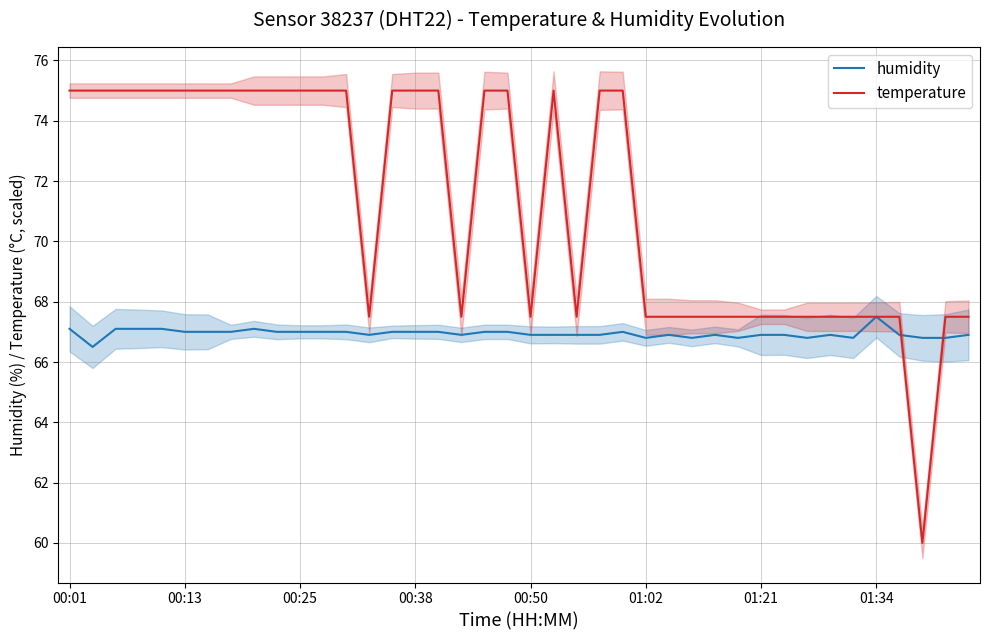

Reading right to left, transcribe all the data shown in this chart.

humidity: 66.9	66.8	66.8	66.9	67.5	66.8	66.9	66.8	66.9	66.9	66.8	66.9	66.8	66.9	66.8	67.0	66.9	66.9	66.9	66.9	67.0	67.0	66.9	67.0	67.0	67.0	66.9	67.0	67.0	67.0	67.0	67.1	67.0	67.0	67.0	67.1	67.1	67.1	66.5	67.1
temperature: 67.5	67.5	60.0	67.5	67.5	67.5	67.5	67.5	67.5	67.5	67.5	67.5	67.5	67.5	67.5	75.0	75.0	67.5	75.0	67.5	75.0	75.0	67.5	75.0	75.0	75.0	67.5	75.0	75.0	75.0	75.0	75.0	75.0	75.0	75.0	75.0	75.0	75.0	75.0	75.0